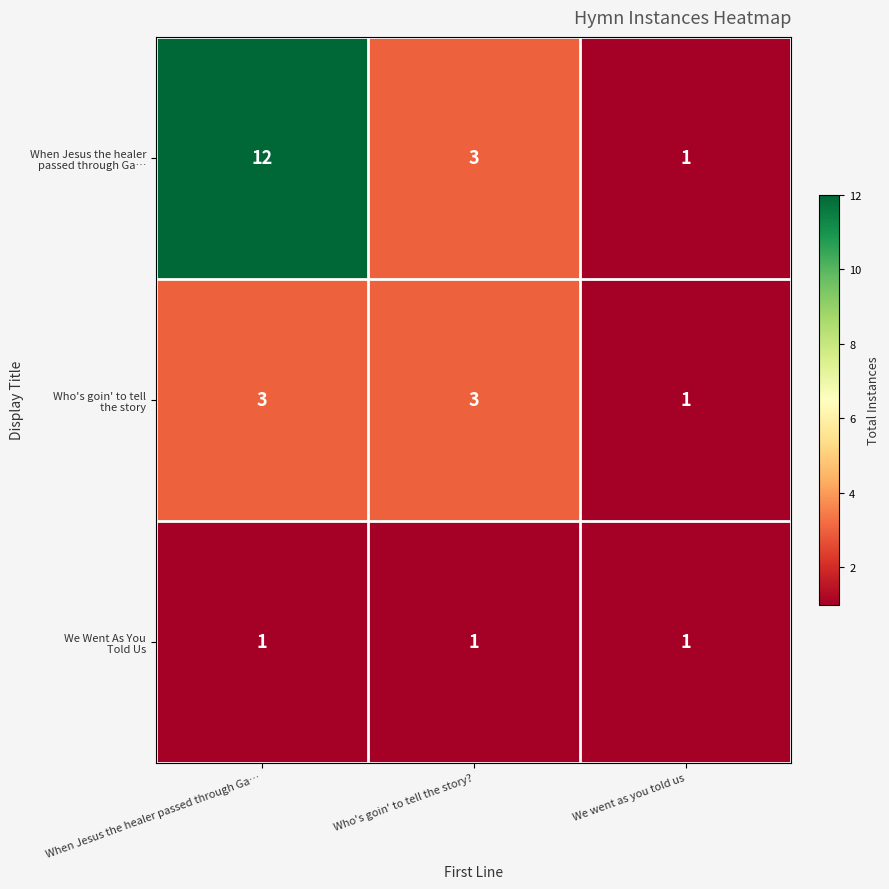

What is the total value across all series at When Jesus the healer passed through Ga…?

16